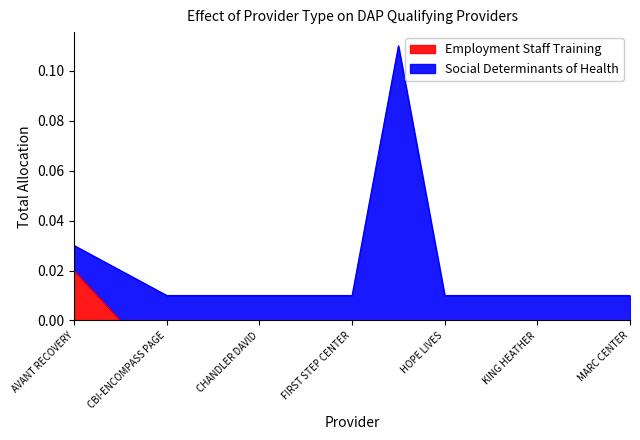

What is the label of the 6th point from the right?

GELLERT HEALTH